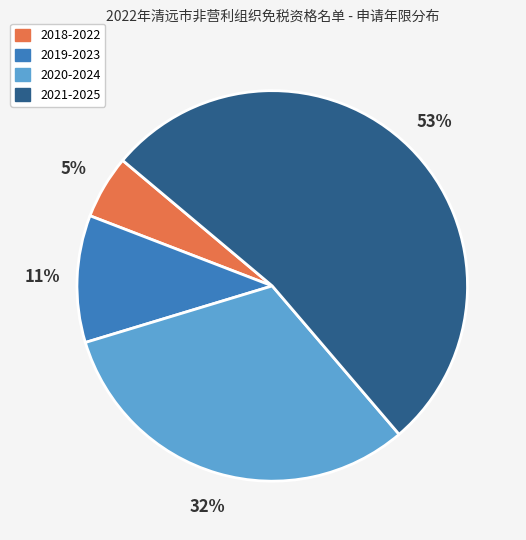

What is the largest slice in the pie chart?

2021-2025